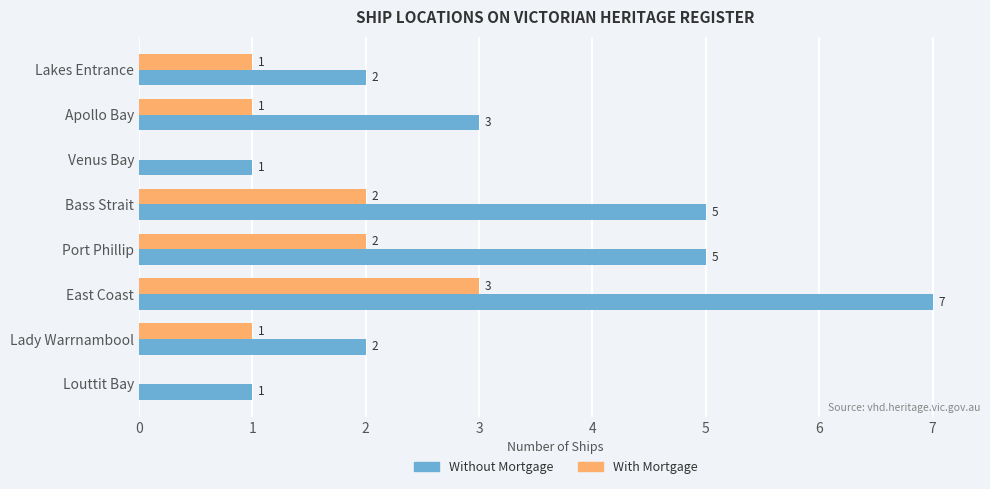

The With Mortgage series shows 1 at Venus Bay. True or false?

False